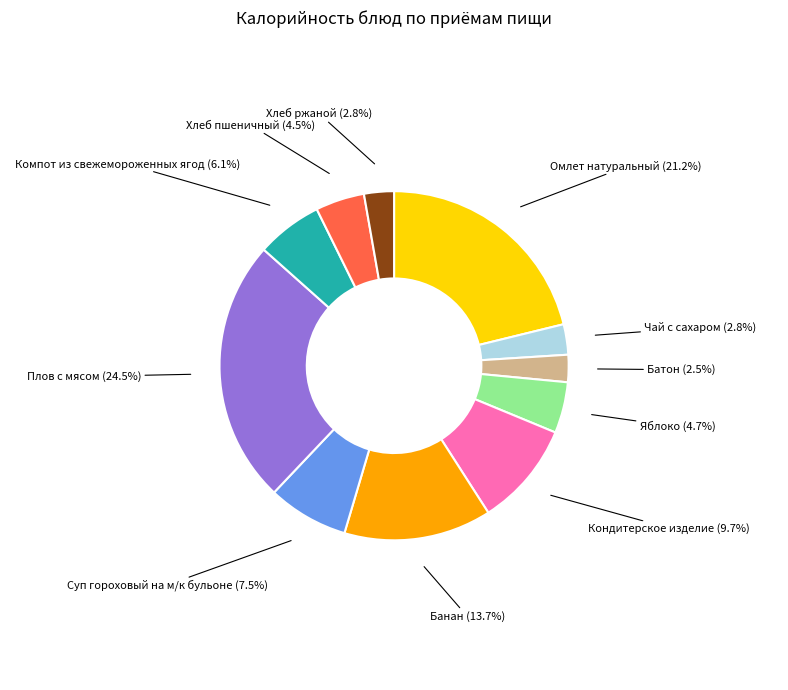

Does any single category account for the majority?

No